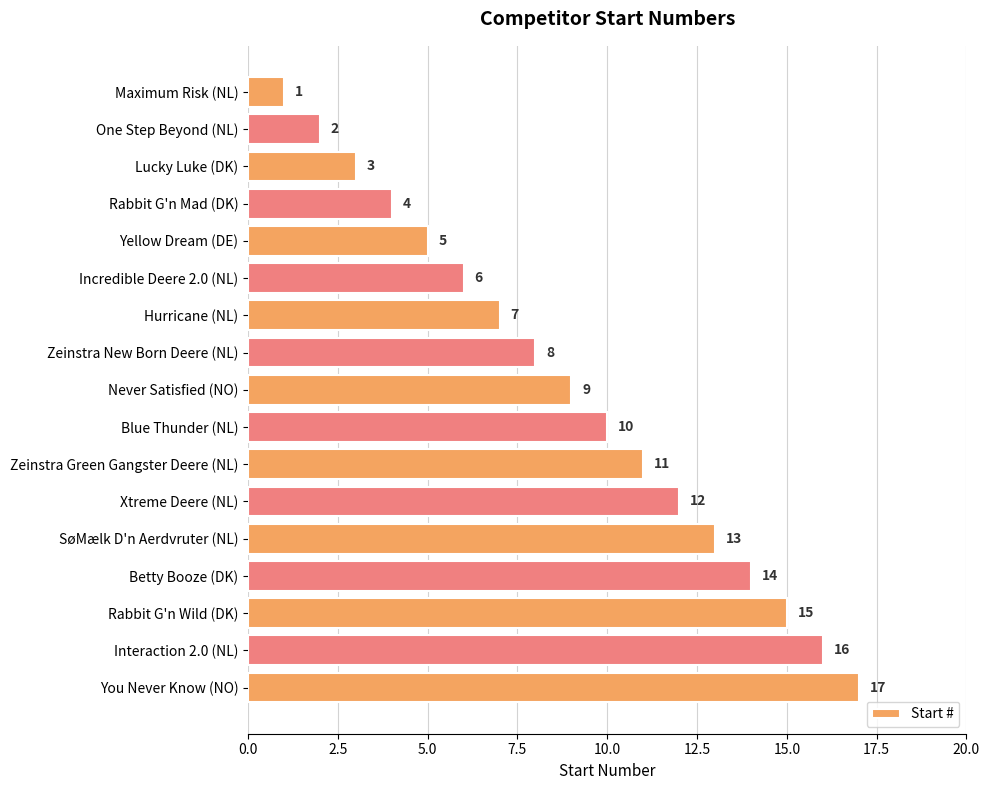

What is the label of the 9th bar from the top?

Never Satisfied (NO)